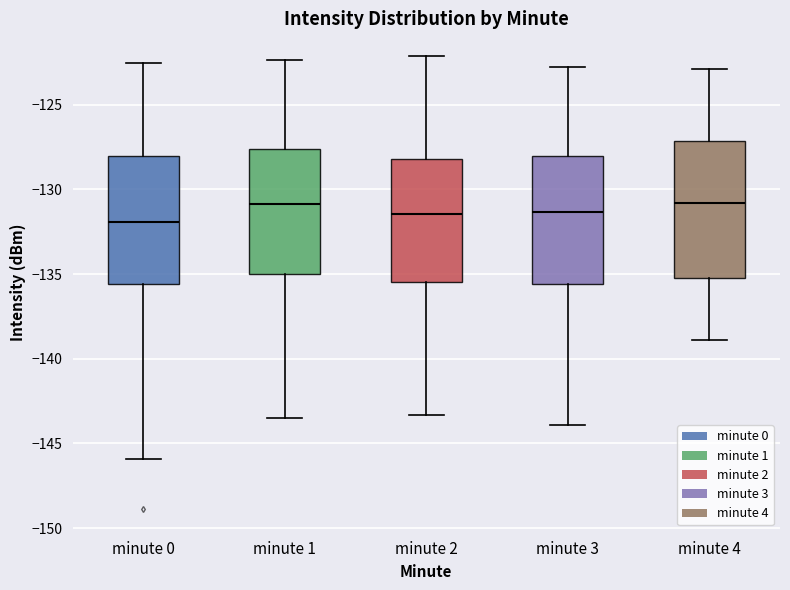

Which box is the tallest, from its lower edge to its upper edge?

minute 4